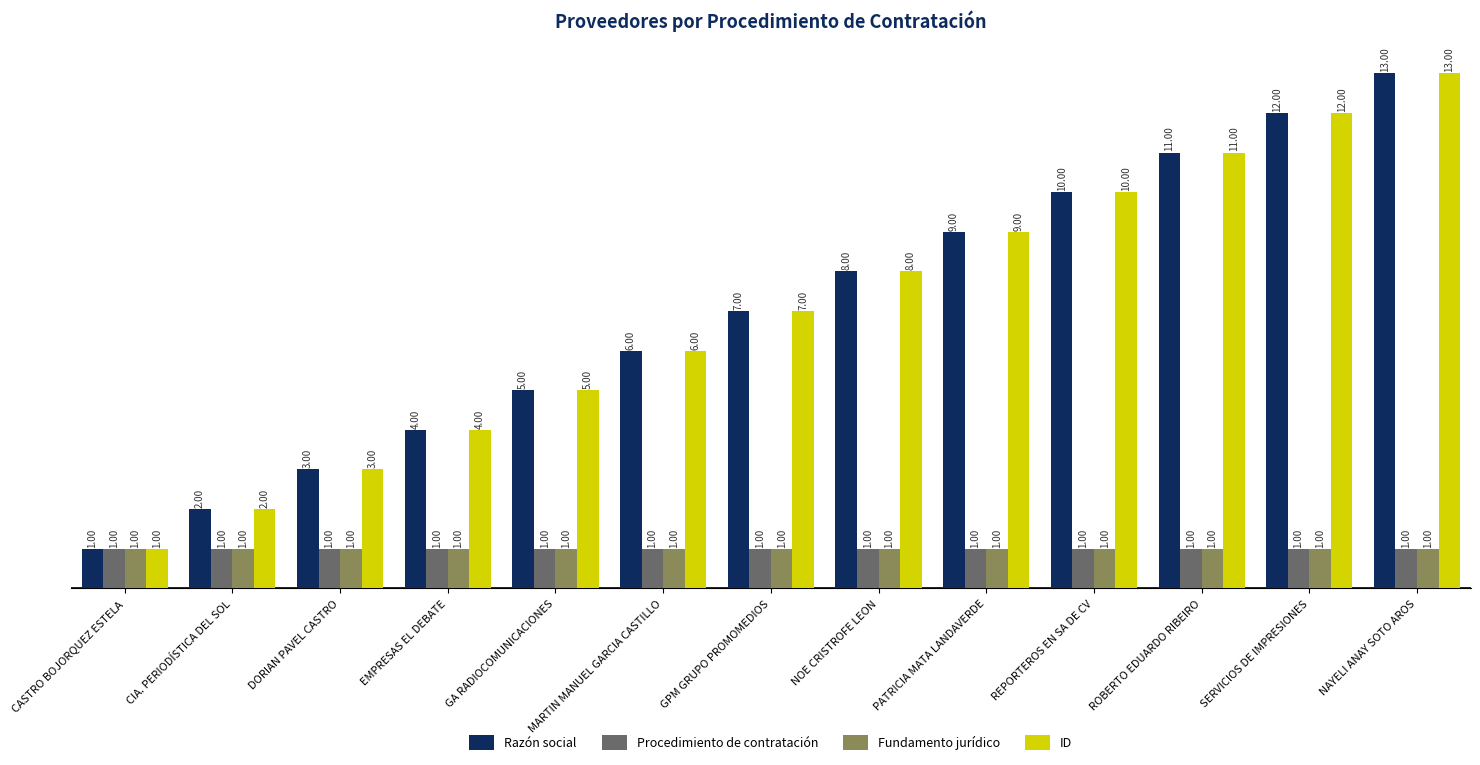

Reading right to left, extract all data points from this chart.

Razón social: 13	12	11	10	9	8	7	6	5	4	3	2	1
Procedimiento de contratación: 1	1	1	1	1	1	1	1	1	1	1	1	1
Fundamento jurídico: 1	1	1	1	1	1	1	1	1	1	1	1	1
ID: 13	12	11	10	9	8	7	6	5	4	3	2	1